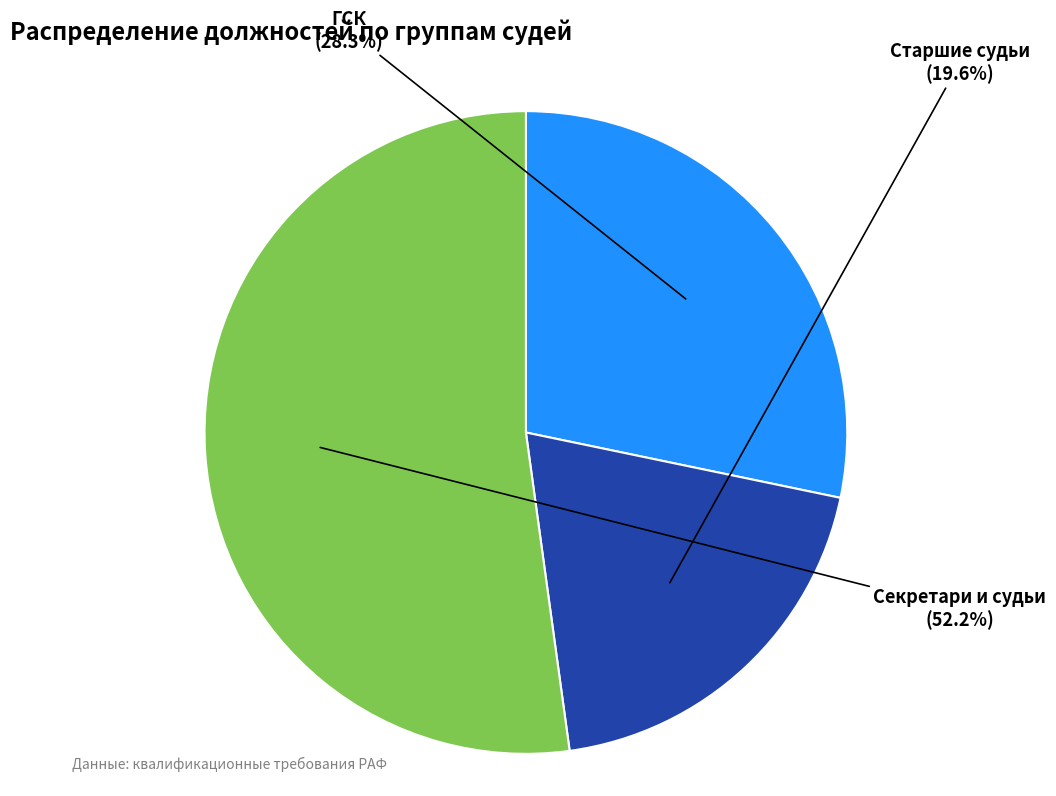

Does any single category account for the majority?

Yes